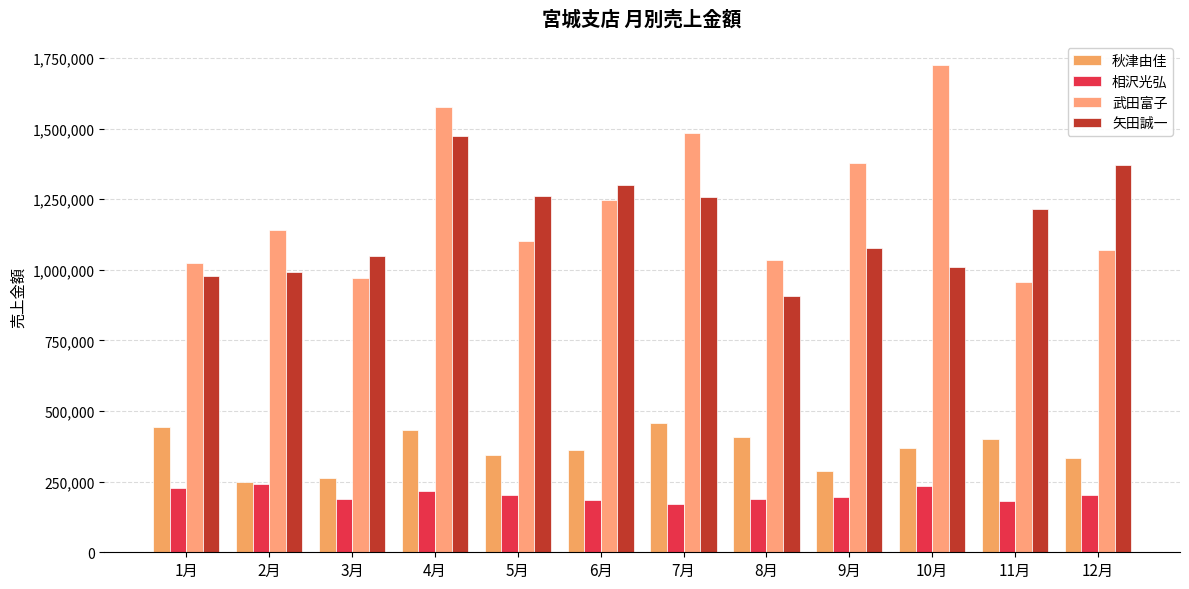

What is the sum of the 武田富子 values at 1月 and 5月?

2126657